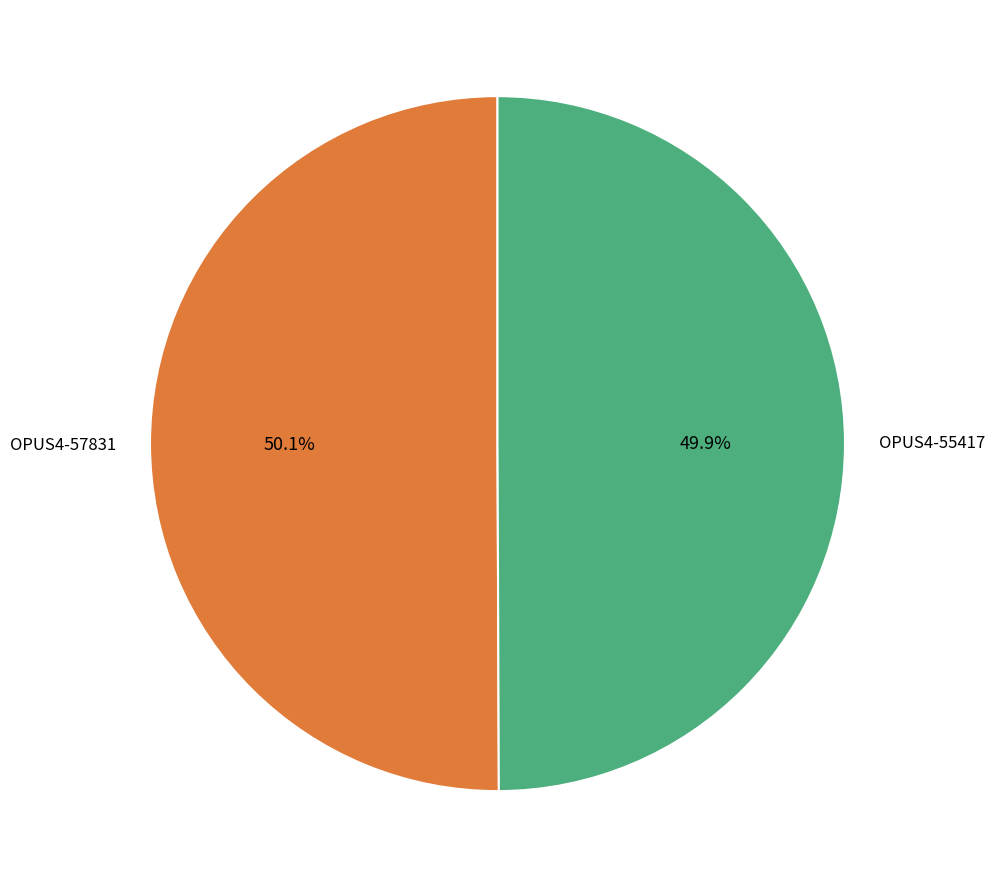

How many slices are in this pie chart?

2